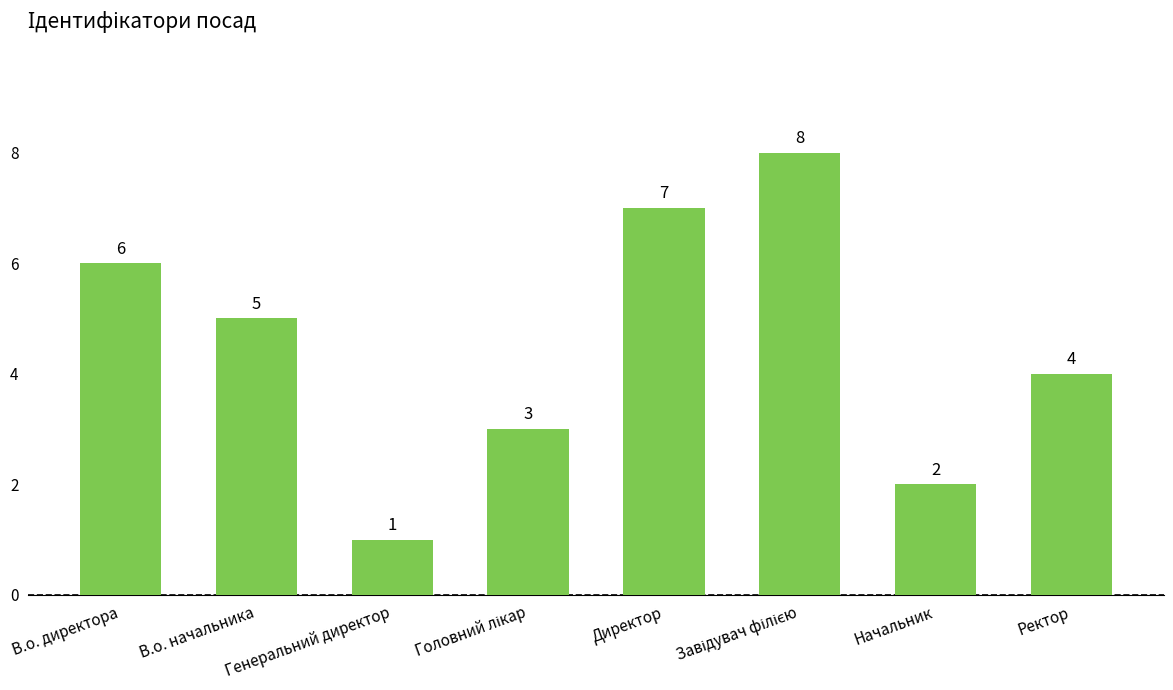

What is the label of the 6th bar from the right?

Генеральний директор